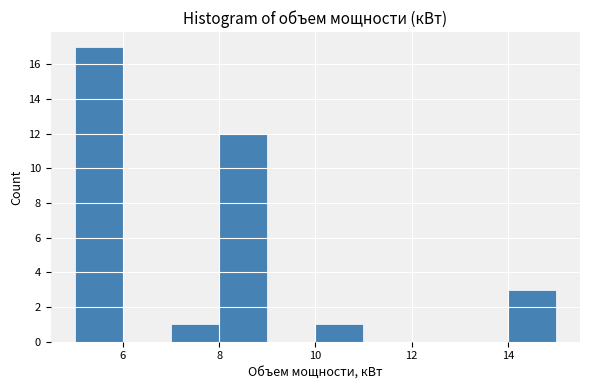

How tall is the bar that spans 10 to 11 on the x-axis? The values are not printed on the chart, so give them approximately, as read against the axis.

1